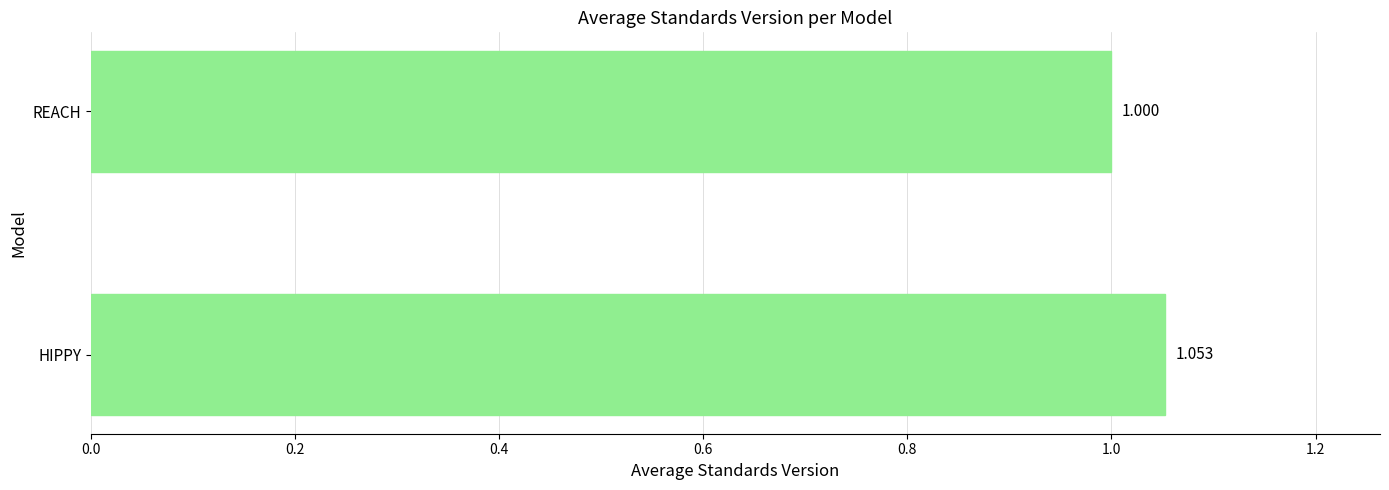

Which category has the highest value across all series?

HIPPY